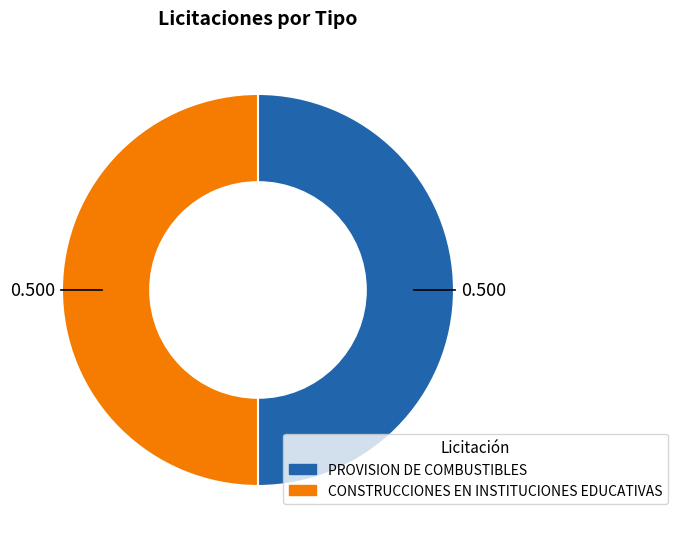

Do CONSTRUCCIONES EN INSTITUCIONES EDUCATIVAS and PROVISION DE COMBUSTIBLES together represent more than half of the pie?

Yes